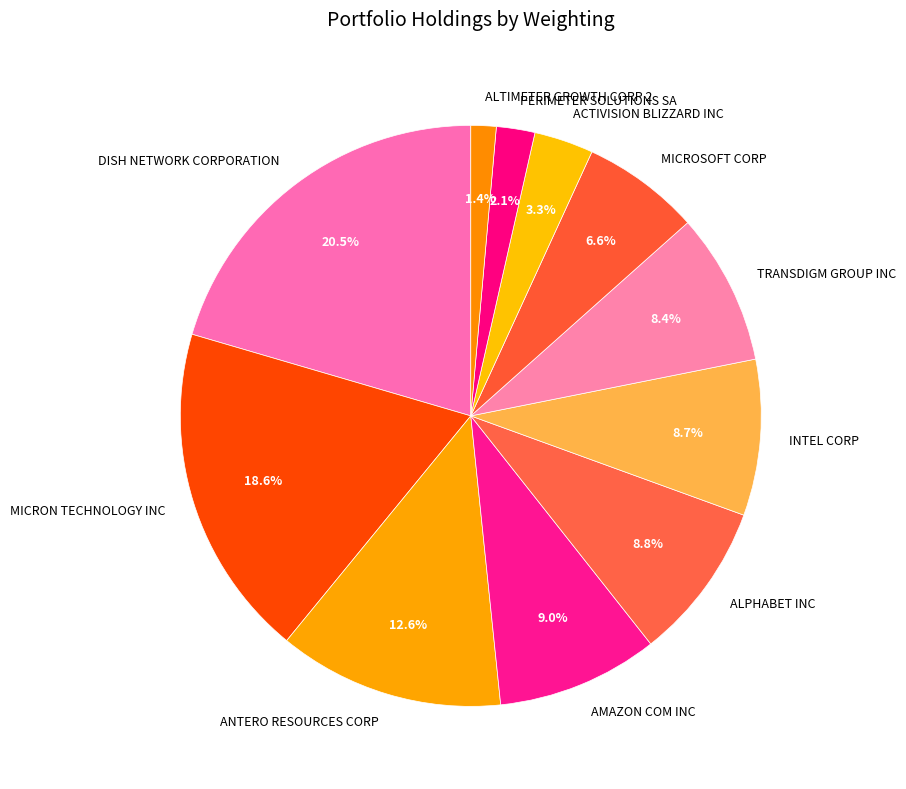

How many segments does this pie chart have?

11